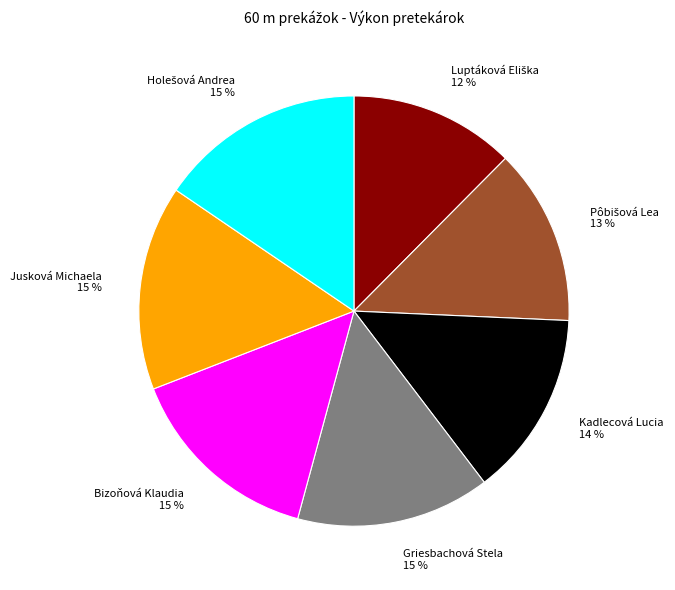

How many segments does this pie chart have?

7